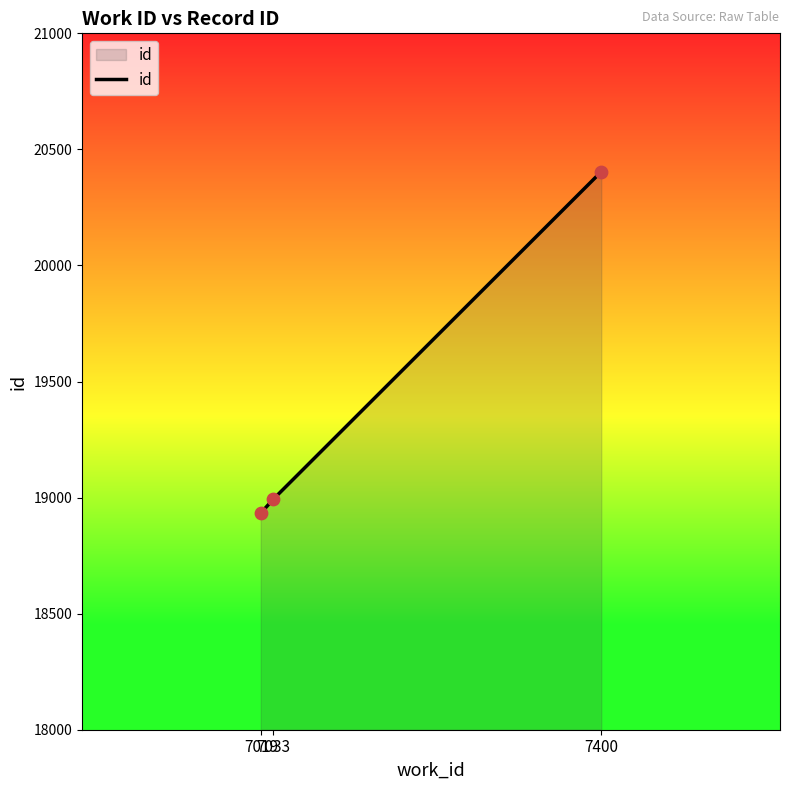

What is the change in value from 7019 to 7033?

+60